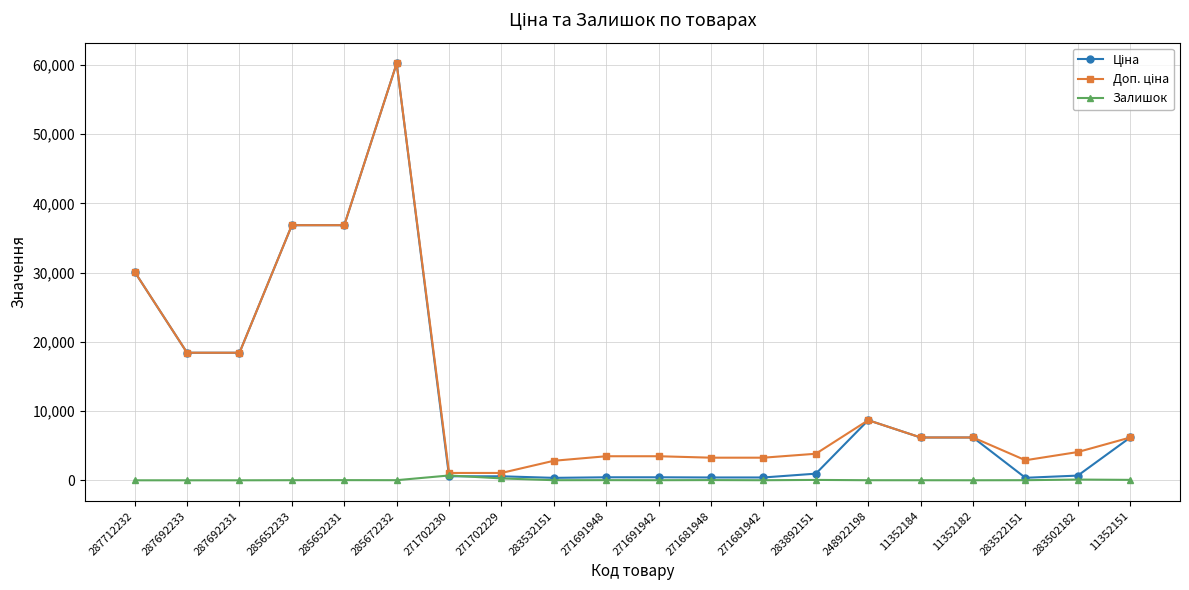

What is the spread (max minus min) of values at 287692233?

18420.9